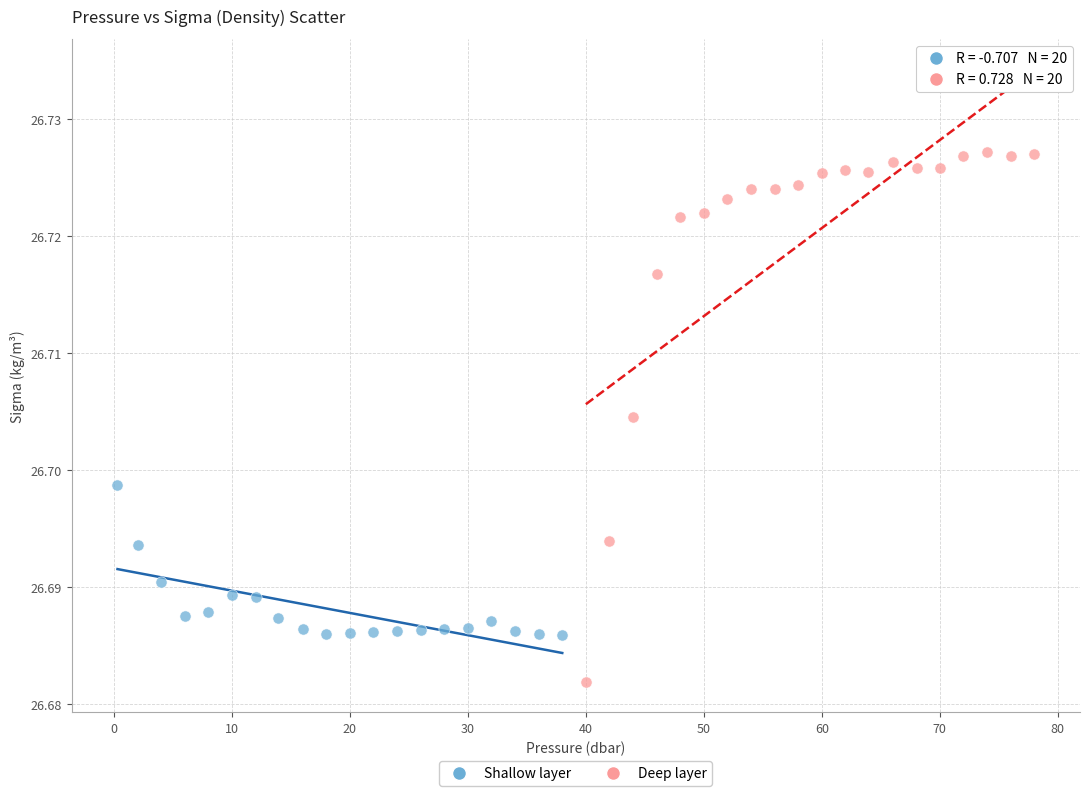

Which series has the largest Y range (max minus min)?

Deep layer